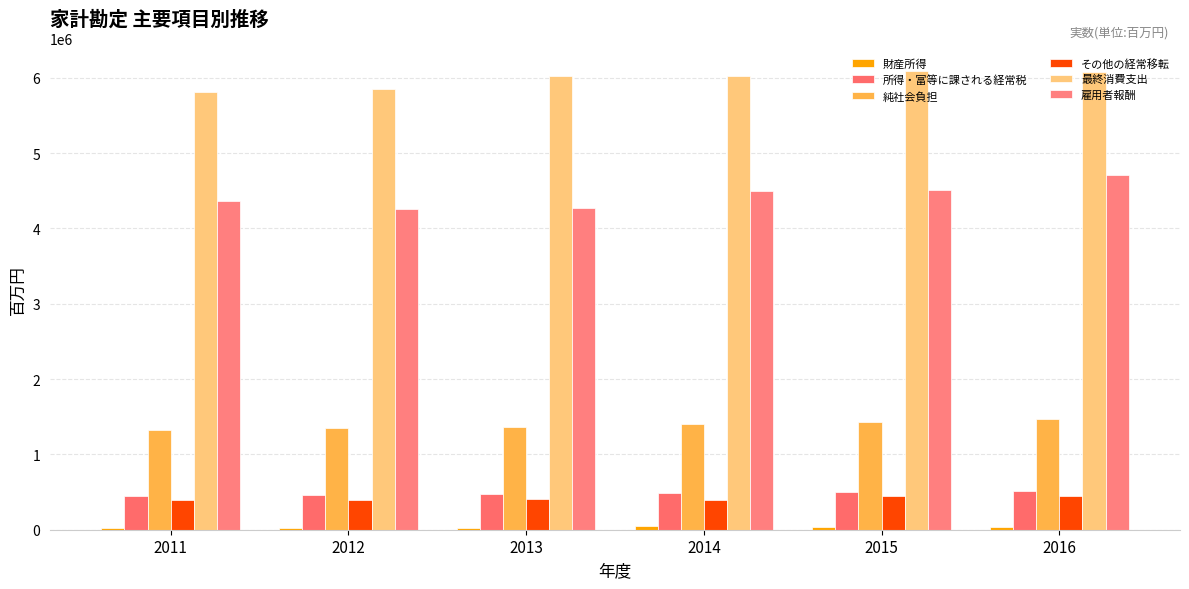

Reading right to left, transcribe all the data shown in this chart.

財産所得: 2016=32682	2015=40808	2014=43696	2013=26360	2012=25235	2011=24347
所得・富等に課される経常税: 2016=511523	2015=500695	2014=488411	2013=475182	2012=458966	2011=453855
純社会負担: 2016=1467790	2015=1435275	2014=1401928	2013=1362154	2012=1350835	2011=1323346
その他の経常移転: 2016=443697	2015=442714	2014=392591	2013=402792	2012=391470	2011=395815
最終消費支出: 2016=6074080	2015=6092898	2014=6022969	2013=6024307	2012=5845751	2011=5816385
雇用者報酬: 2016=4715677	2015=4513283	2014=4498124	2013=4270077	2012=4254024	2011=4359421